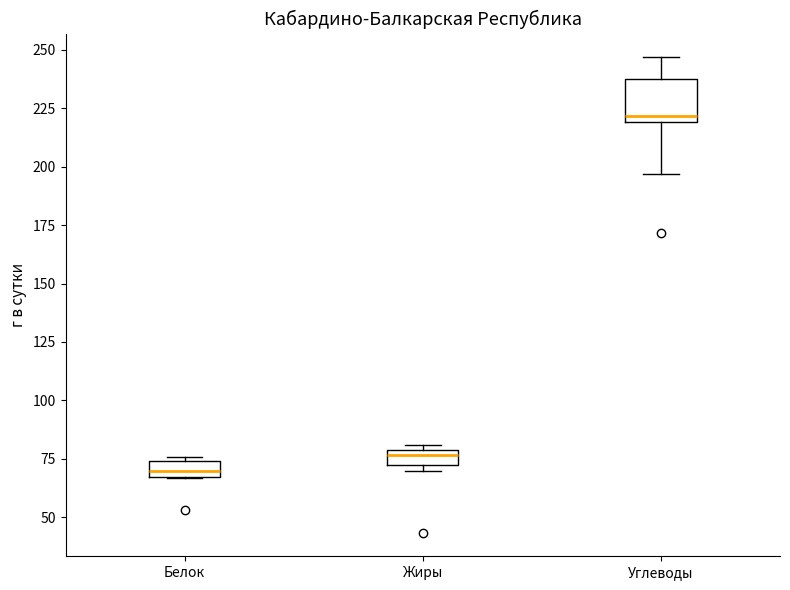

Which box's median line is the lowest?

Белок